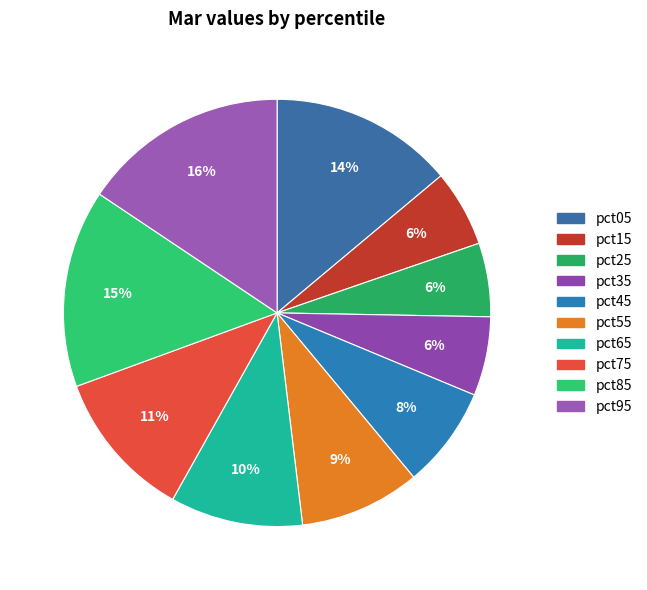

Does any single category account for the majority?

No